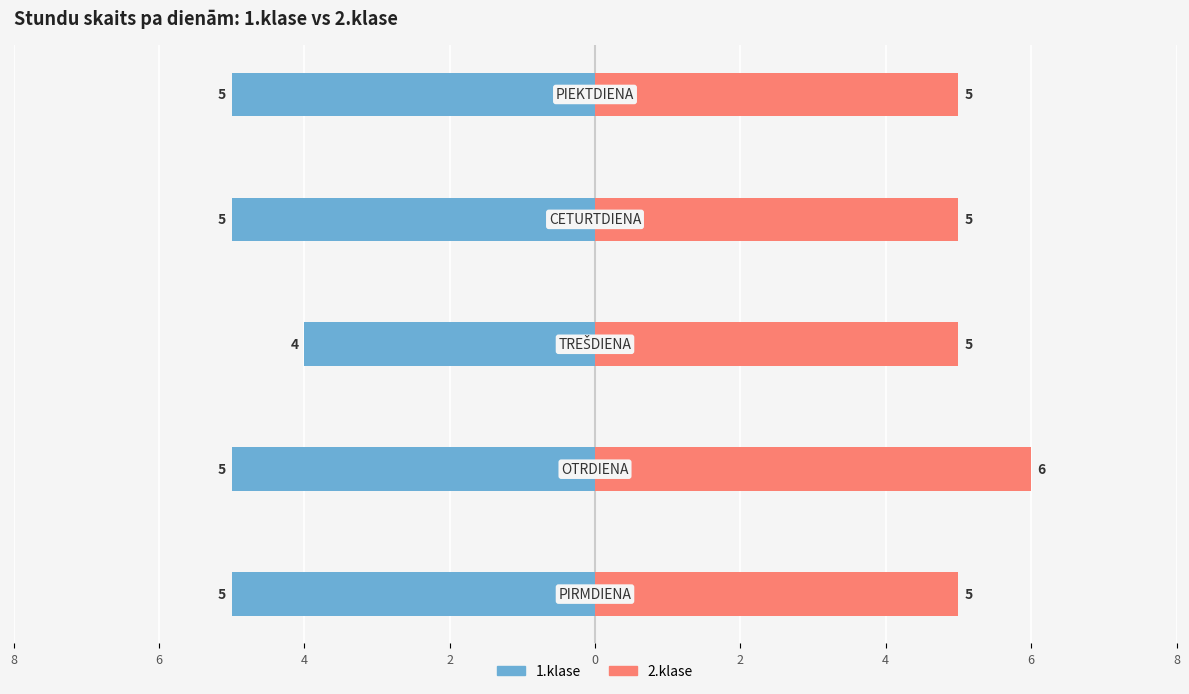

Rank the series at 6 from lowest to highest value.

1.klase, 2.klase